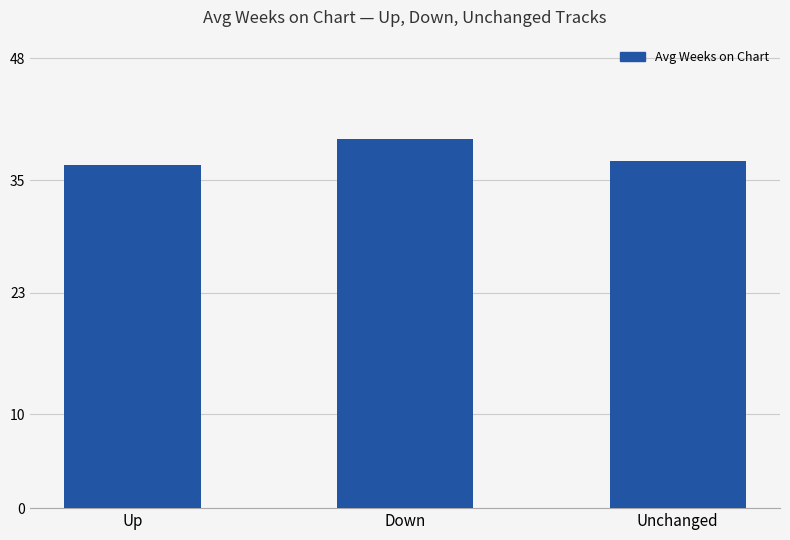

What is the sum of the values at Up and Unchanged?

73.6